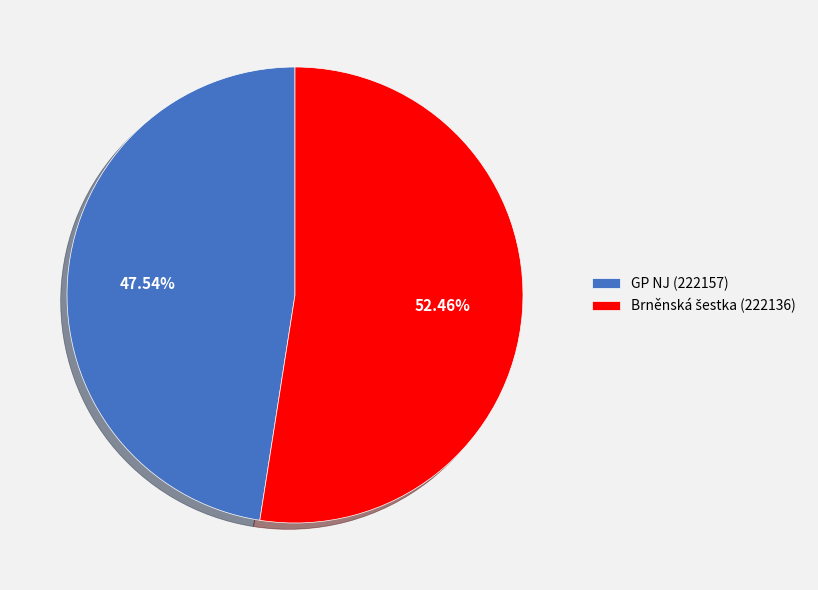

Does any single category account for the majority?

Yes